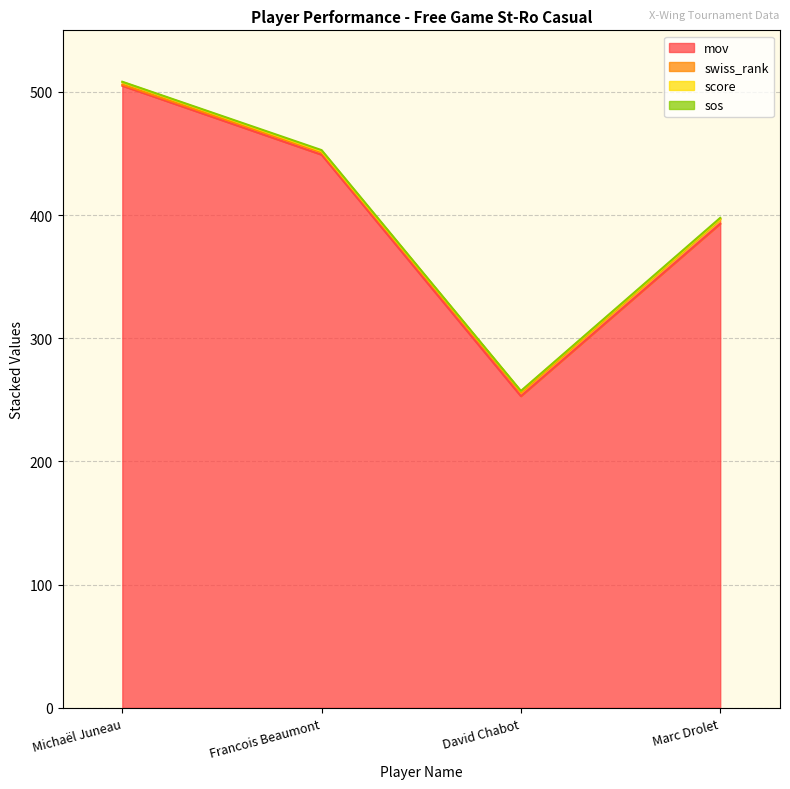

Read the mov value at Francois Beaumont.

449.0